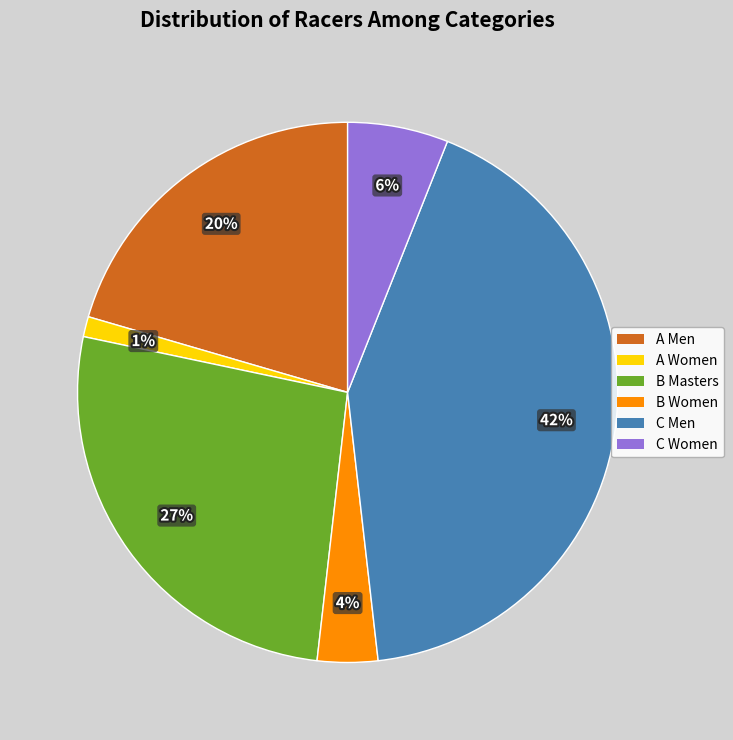

True or false: B Women accounts for 15% of the total.

False